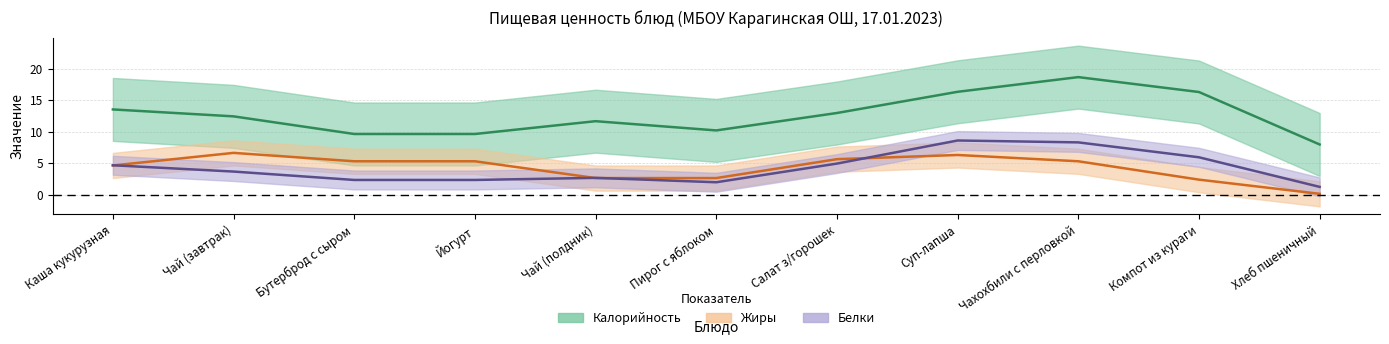

True or false: Белки (середина) has more than 2 interior local peaks.

False